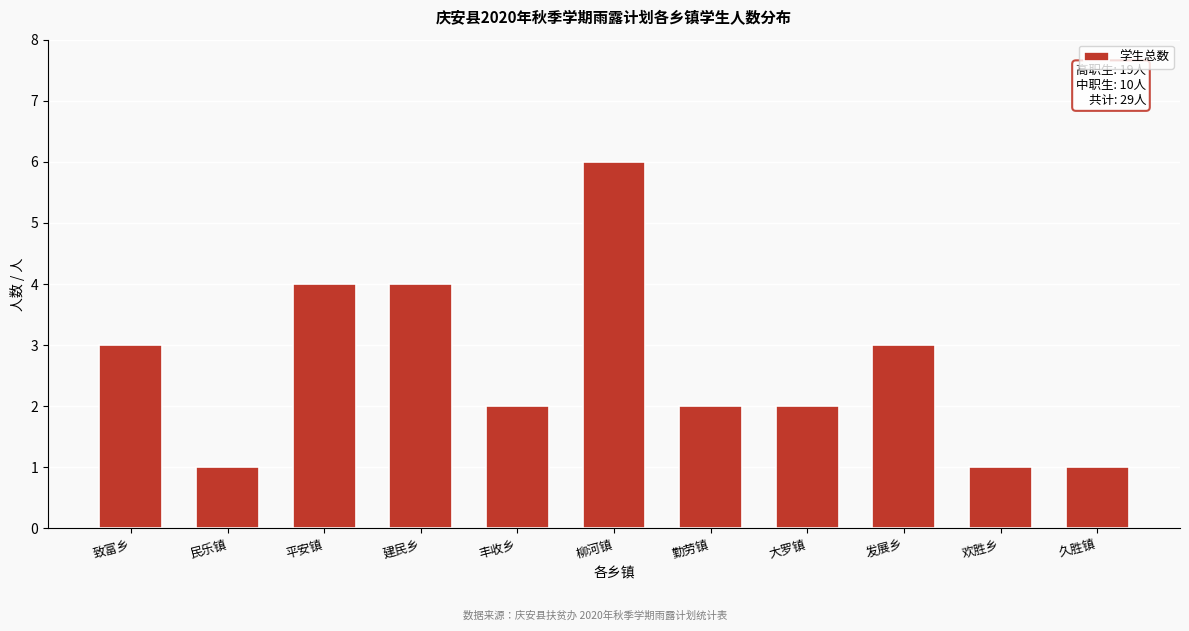

Reading left to right, what are all the values shown in this chart?

致富乡=3	民乐镇=1	平安镇=4	建民乡=4	丰收乡=2	柳河镇=6	勤劳镇=2	大罗镇=2	发展乡=3	欢胜乡=1	久胜镇=1